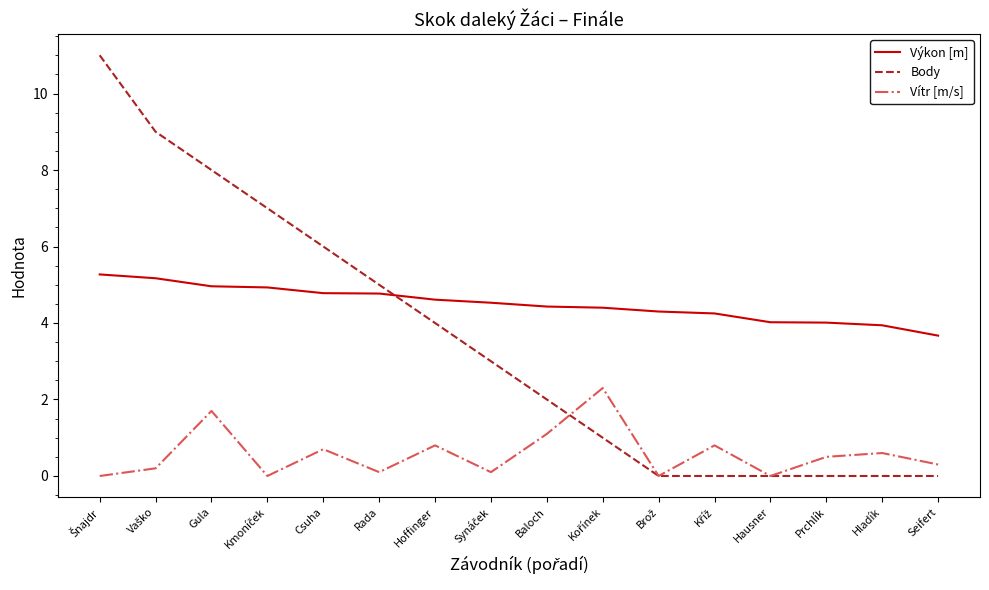

Does the chart have visible grid lines?

No